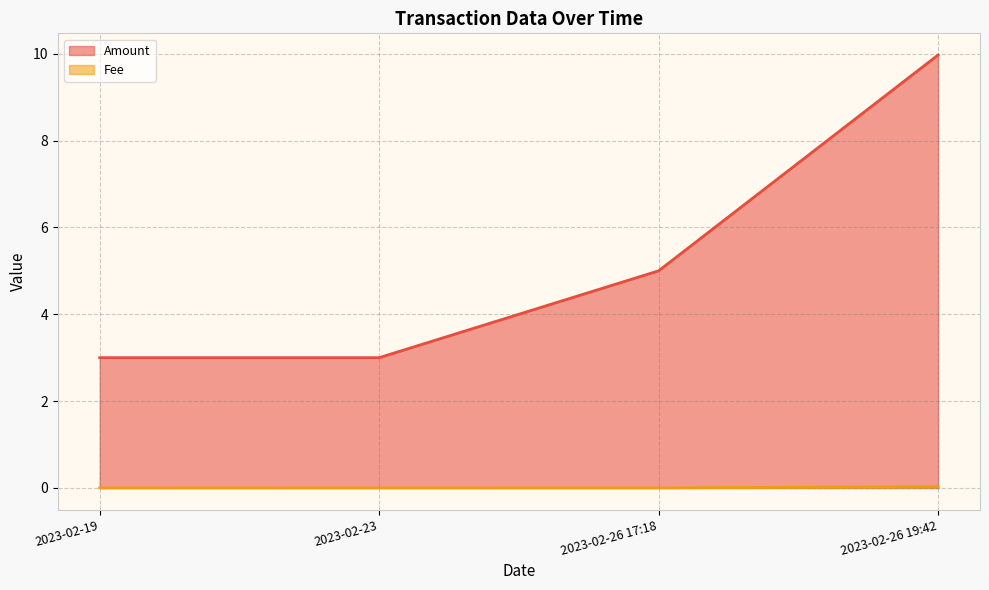

What is the sum of all Amount values?

21.0